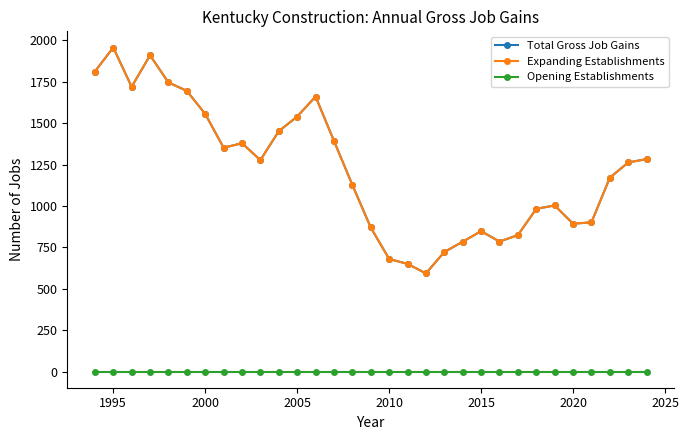

Is this an area chart (filled region under the line)?

No